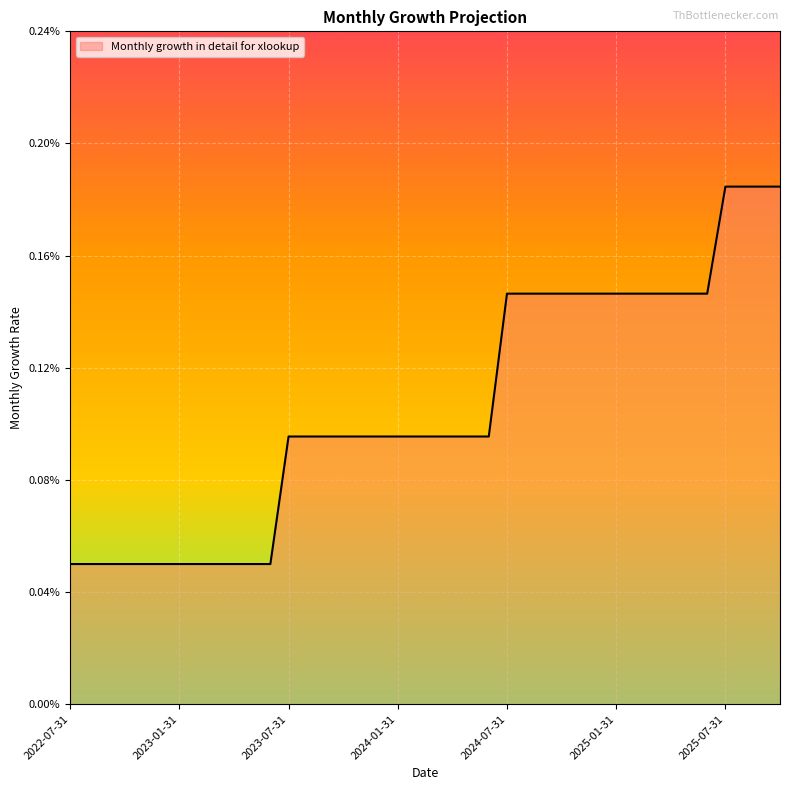

Rank the categories by value from highest to lowest.

2025-07-31, 2025-08-31, 2025-09-30, 2025-10-31, 2024-07-31, 2024-08-31, 2024-09-30, 2024-10-31, 2024-11-30, 2024-12-31, 2025-01-31, 2025-02-28, 2025-03-31, 2025-04-30, 2025-05-31, 2025-06-30, 2023-07-31, 2023-08-31, 2023-09-30, 2023-10-31, 2023-11-30, 2023-12-31, 2024-01-31, 2024-02-29, 2024-03-31, 2024-04-30, 2024-05-31, 2024-06-30, 2022-07-31, 2022-08-31, 2022-09-30, 2022-10-31, 2022-11-30, 2022-12-31, 2023-01-31, 2023-02-28, 2023-03-31, 2023-04-30, 2023-05-31, 2023-06-30